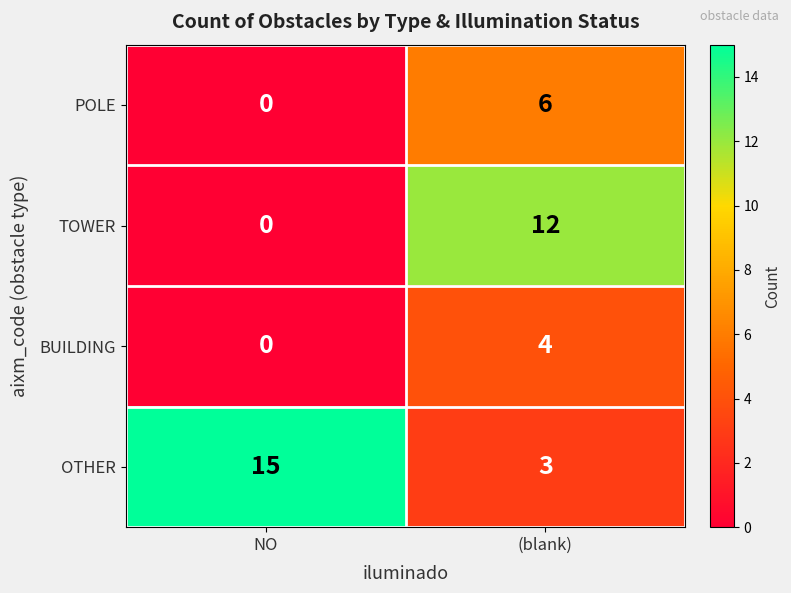

Which category has the highest value across all series?

NO